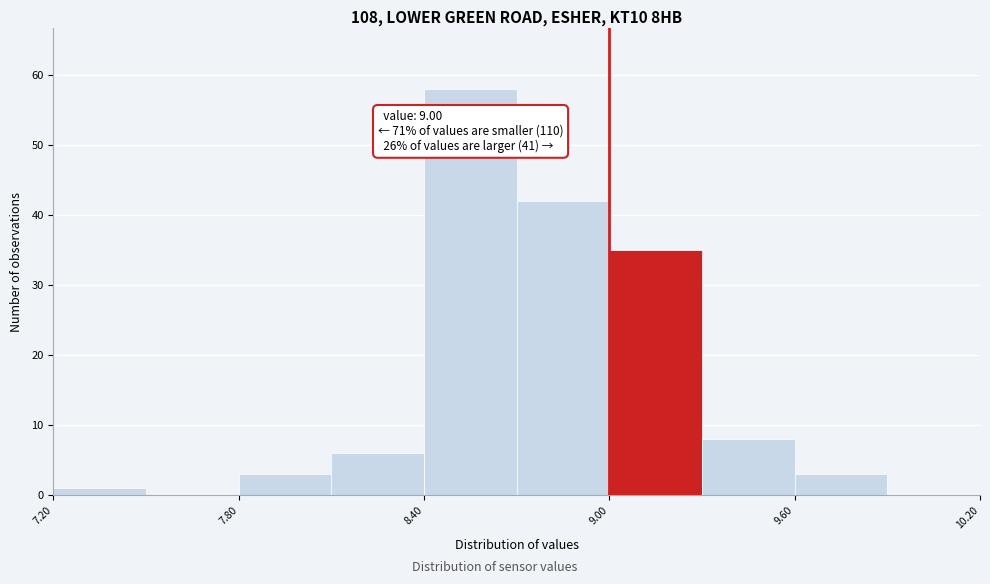

Read against the x-axis, roughly where is the centre of the tallest bar?

8.6